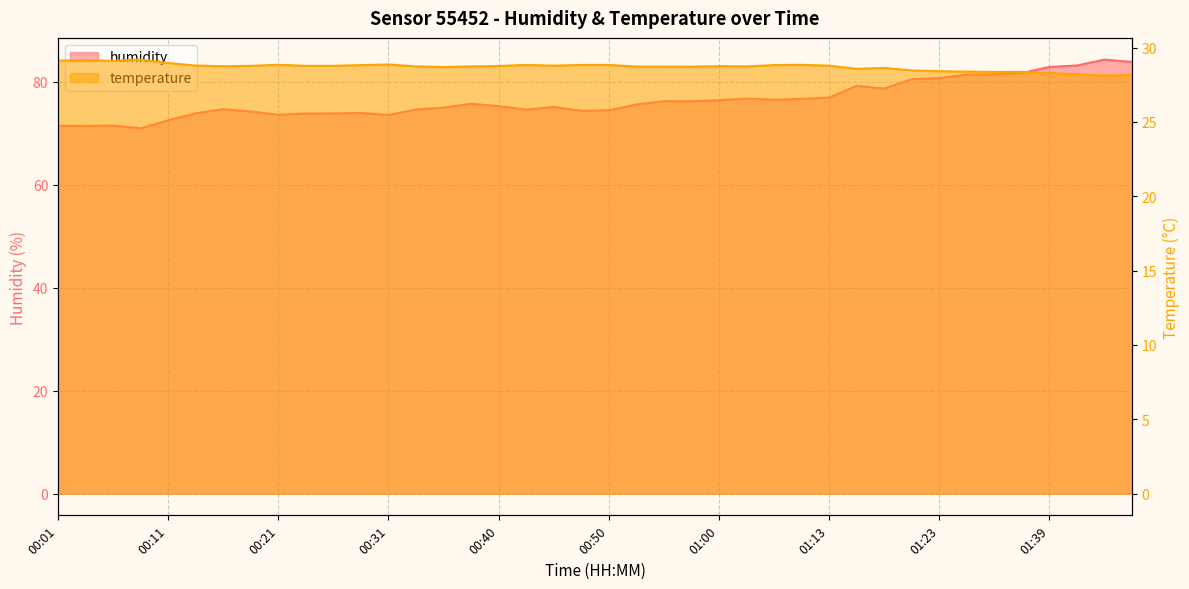

How many series are shown in this chart?

2